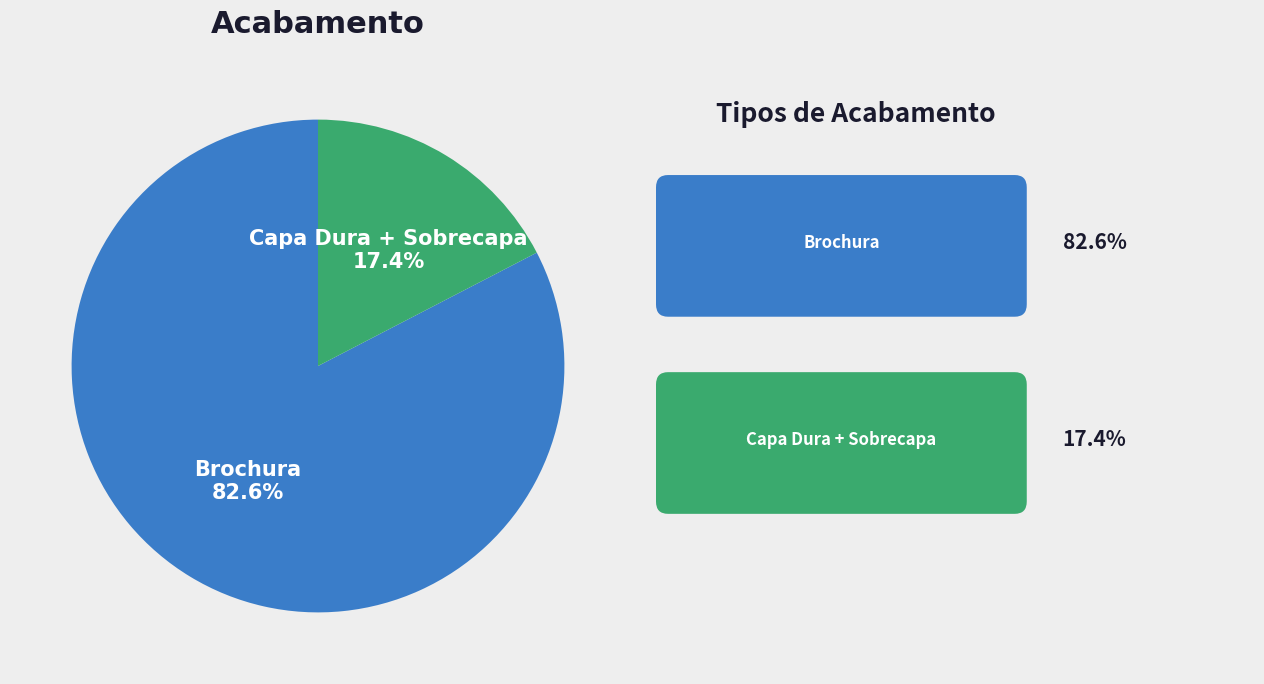

How many segments does this pie chart have?

2